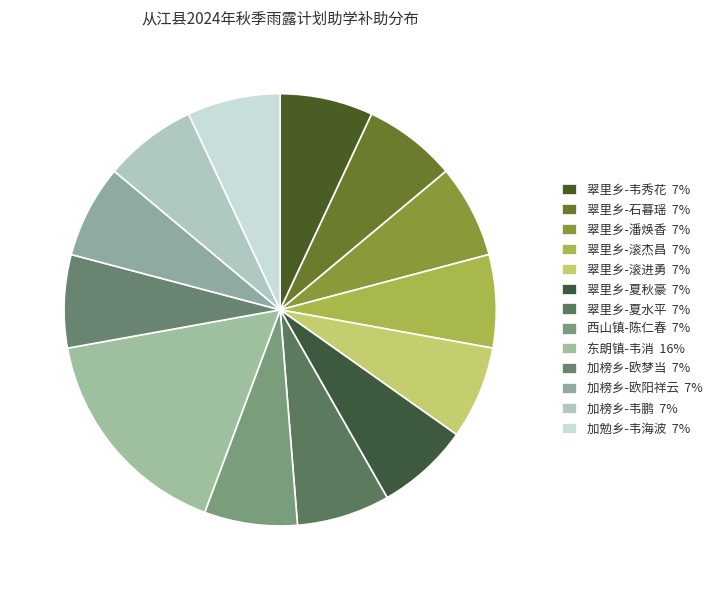

How many slices are in this pie chart?

13